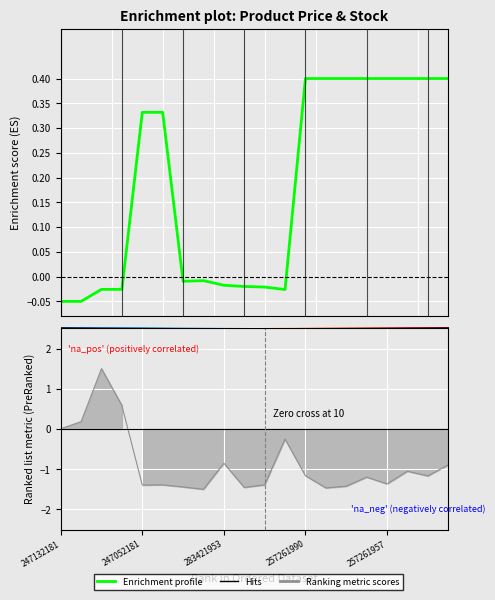

Reading left to right, what are all the values shown in this chart?

Ціна: -0.1	-0.1	-0.0	-0.0	0.3	0.3	-0.0	-0.0	-0.0	-0.0	-0.0	-0.0	0.4	0.4	0.4	0.4	0.4	0.4	0.4	0.4
Залишок: 0.0	0.2	1.5	0.6	-1.4	-1.4	-1.4	-1.5	-0.9	-1.5	-1.4	-0.3	-1.2	-1.5	-1.4	-1.2	-1.4	-1.1	-1.2	-0.9